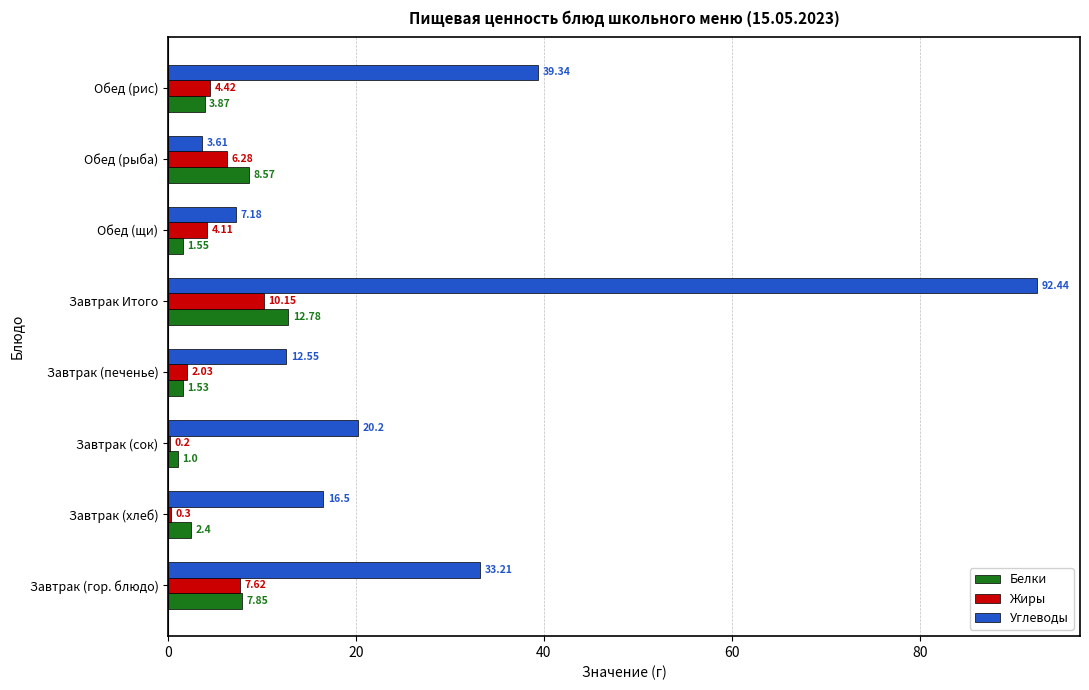

Where is Белки nearest to the value 6?

Завтрак (гор. блюдо)